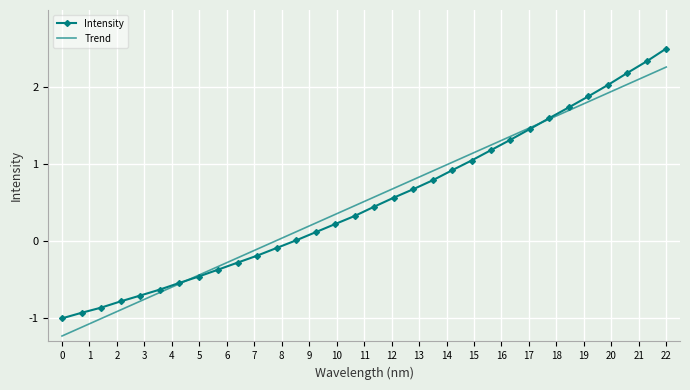

Rank the series by their maximum value, from highest to lowest.

Intensity, Trend